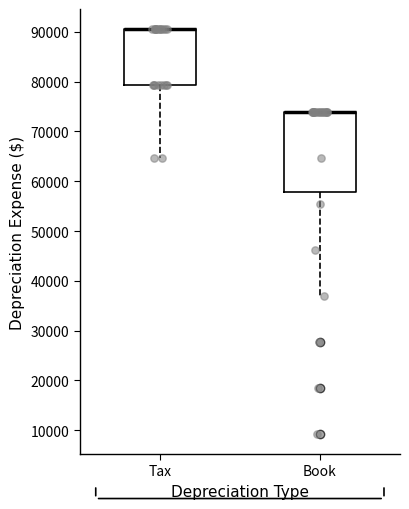

Where is the upper edge of the box for Book on the y-axis? The values are not printed on the chart, so give them approximately, as read against the axis.

74000